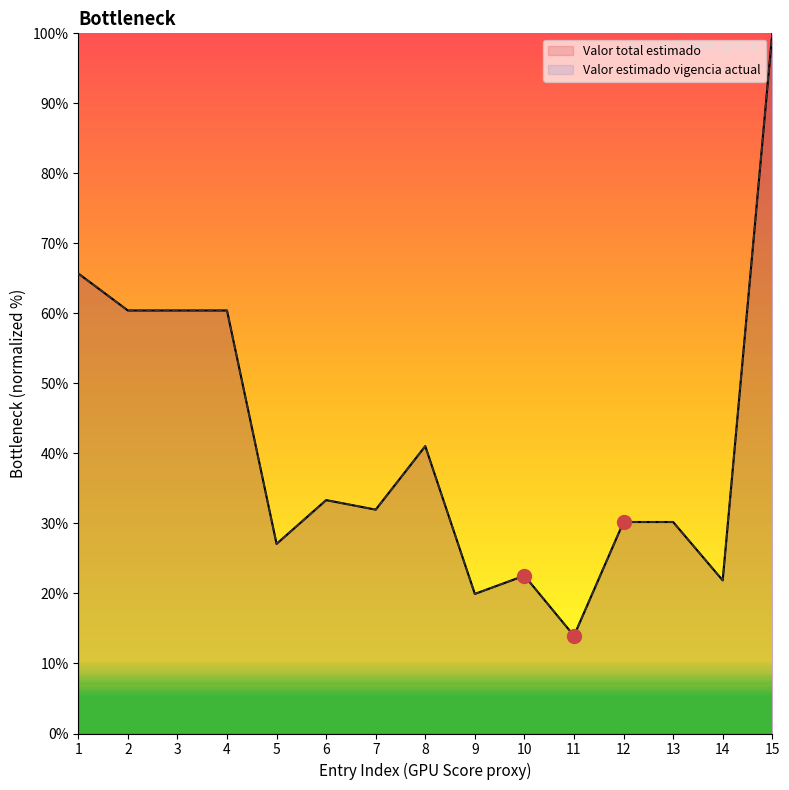

Which series has the widest spread of values?

Valor total estimado